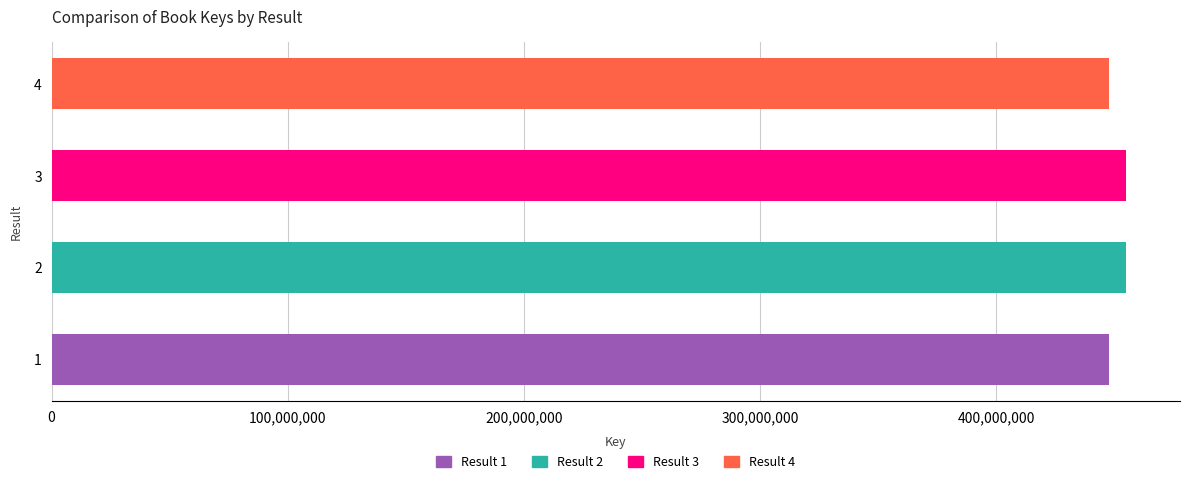

What is the minimum value shown in the chart?

447776794